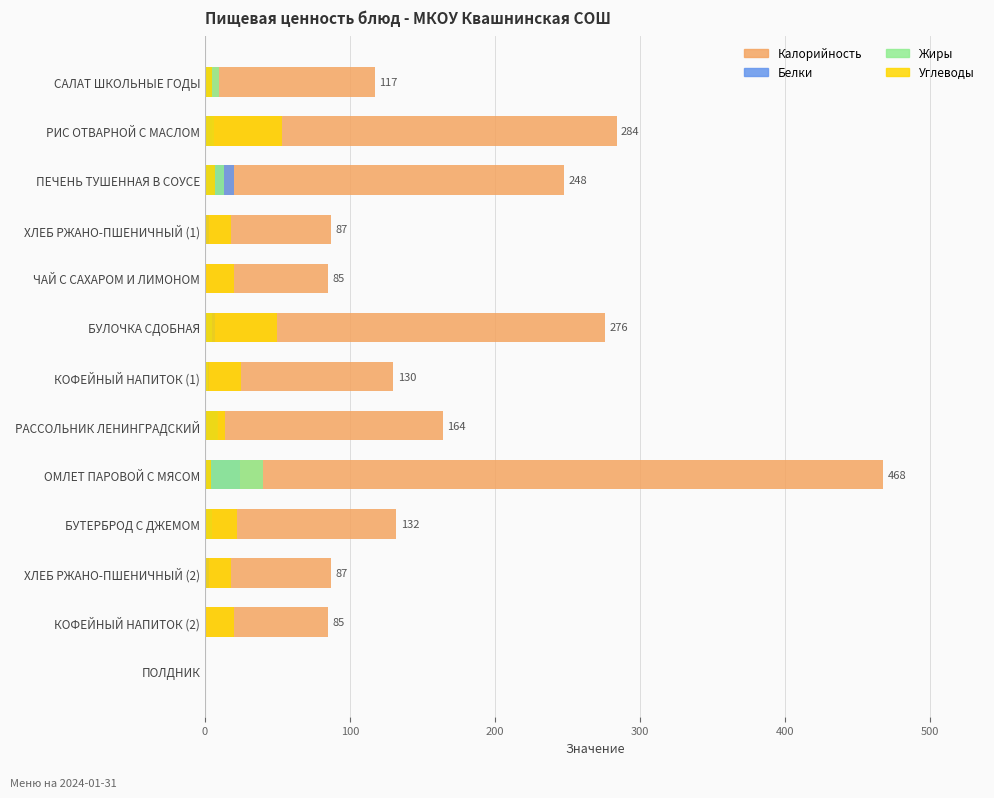

Between САЛАТ ШКОЛЬНЫЕ ГОДЫ and РАССОЛЬНИК ЛЕНИНГРАДСКИЙ, which is larger?

РАССОЛЬНИК ЛЕНИНГРАДСКИЙ